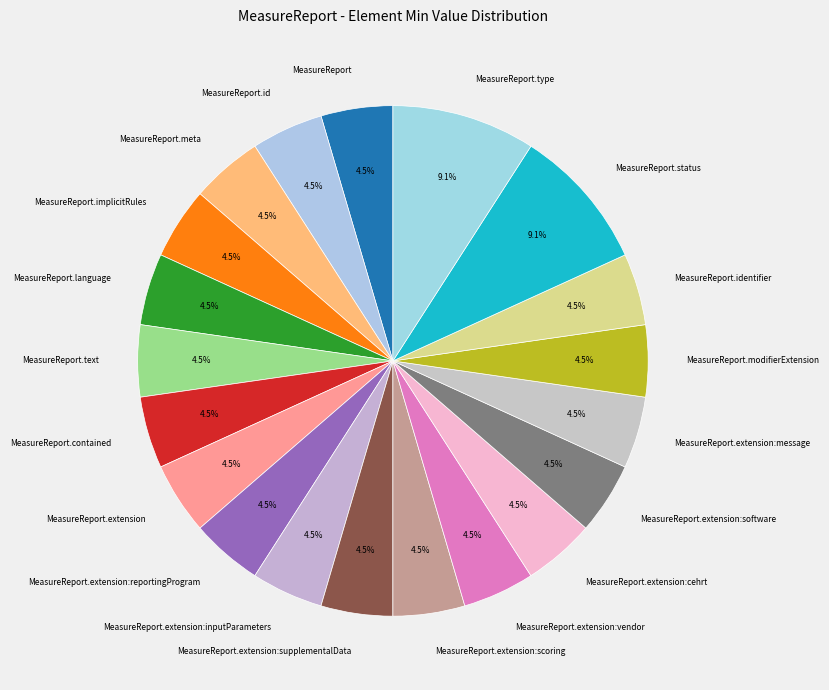

Combined, do MeasureReport.implicitRules and MeasureReport account for over 50%?

No